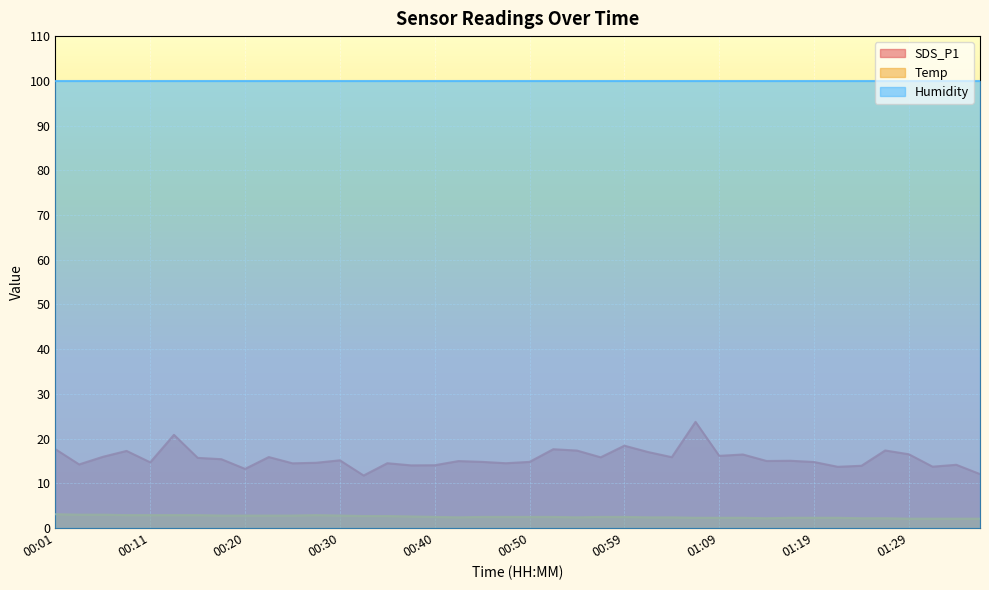

Reading left to right, list all the values displayed in this chart.

SDS_P1: 17.6	14.2	15.9	17.2	14.7	20.9	15.7	15.4	13.2	15.9	14.5	14.6	15.2	11.8	14.5	14.0	14.1	15.0	14.8	14.5	14.8	17.6	17.3	15.8	18.4	17.0	15.8	23.8	16.1	16.4	15.0	15.1	14.8	13.7	13.9	17.4	16.5	13.7	14.2	12.1
Temp: 3.1	3.0	3.0	2.9	2.9	2.9	2.9	2.8	2.8	2.8	2.8	2.9	2.8	2.7	2.7	2.6	2.5	2.4	2.5	2.5	2.5	2.5	2.4	2.5	2.5	2.4	2.4	2.3	2.3	2.3	2.2	2.3	2.3	2.3	2.2	2.2	2.1	2.1	2.1	2.1